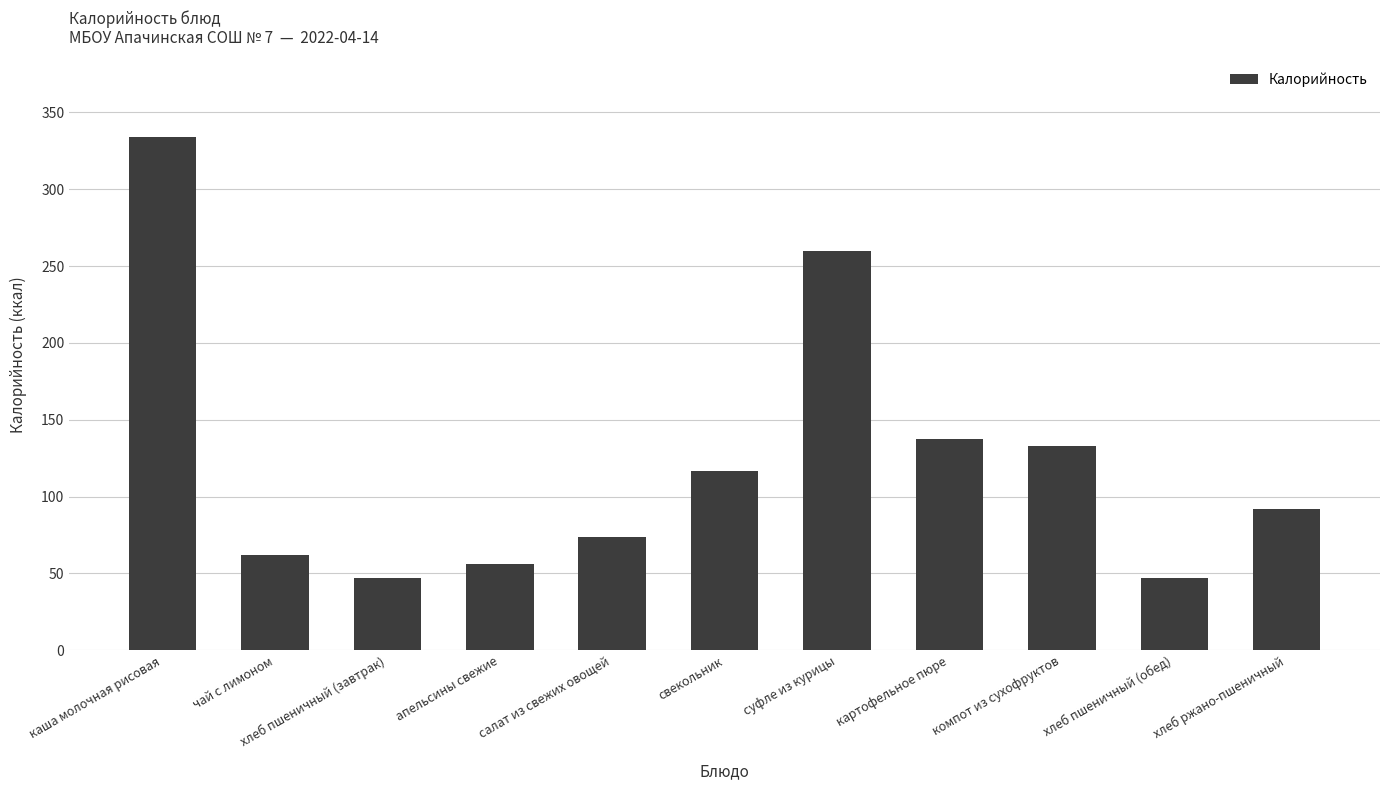

What is the minimum value shown in the chart?

46.8